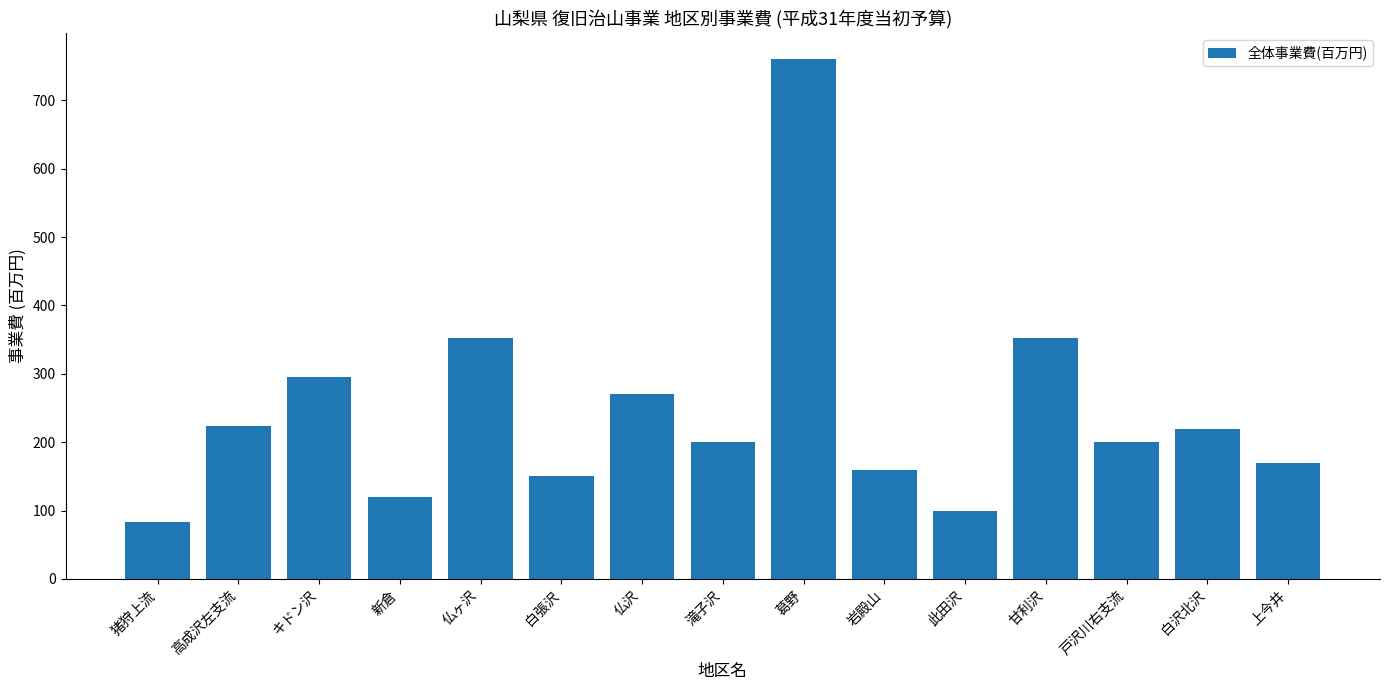

What is the sum of the values at 白張沢 and キドン沢?

445